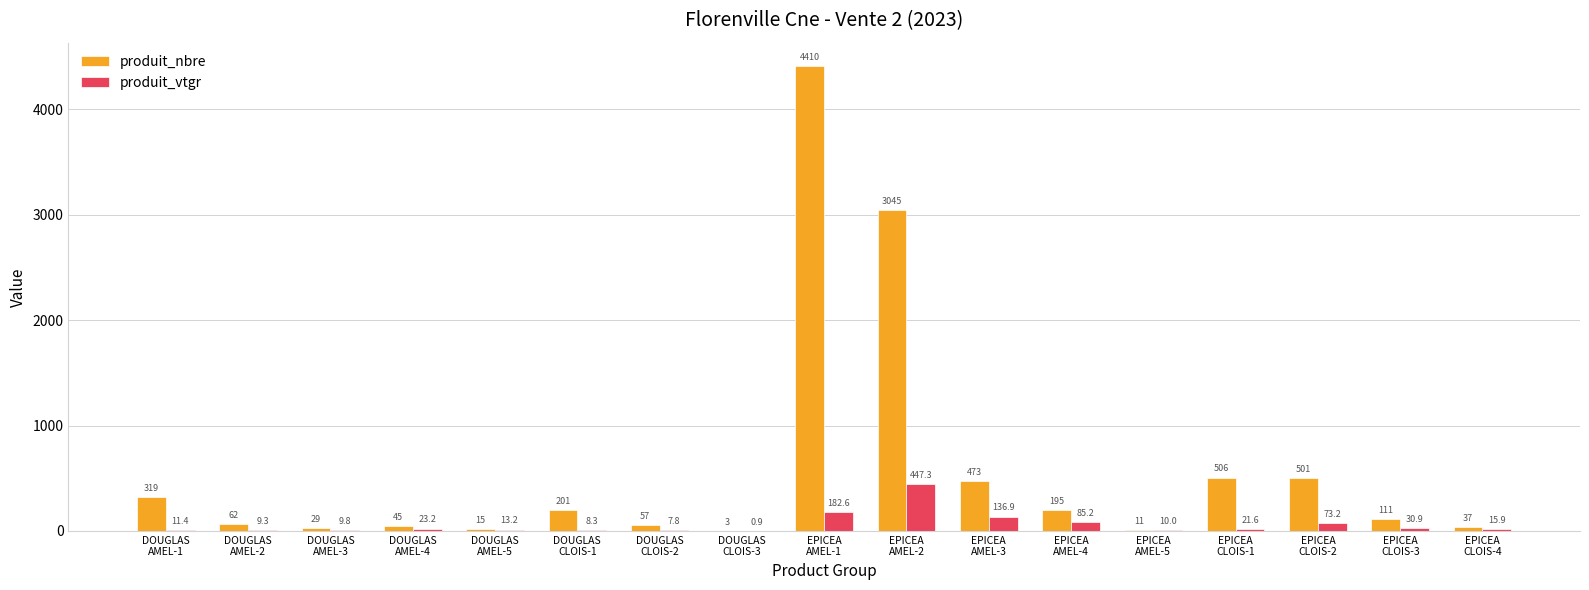

Reading left to right, transcribe all the data shown in this chart.

produit_nbre: 319.0	62.0	29.0	45.0	15.0	201.0	57.0	3.0	4410.0	3045.0	473.0	195.0	11.0	506.0	501.0	111.0	37.0
produit_vtgr: 11.4	9.3	9.8	23.2	13.2	8.3	7.8	0.9	182.6	447.3	136.9	85.2	10.0	21.6	73.2	30.9	15.9